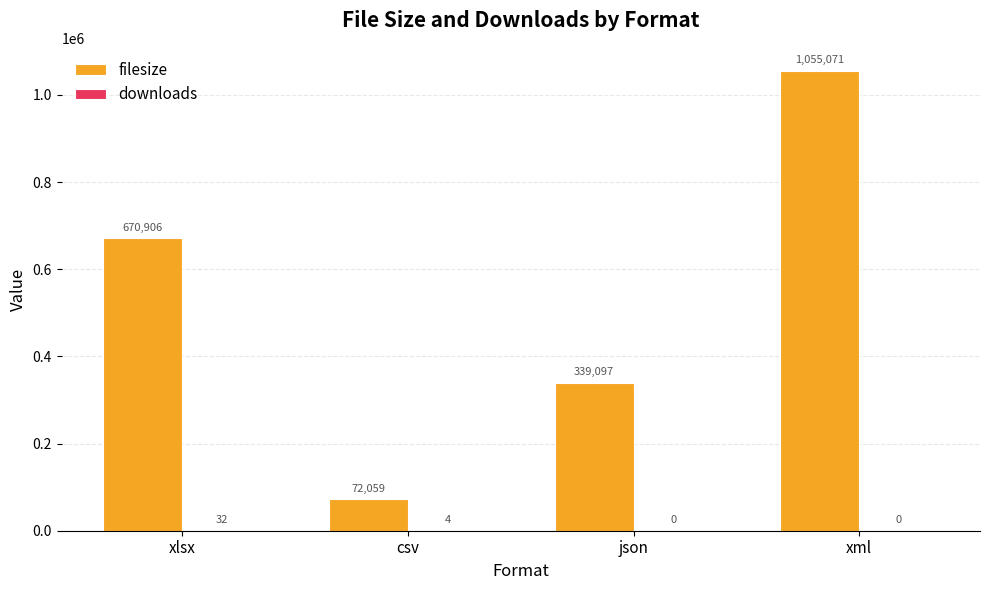

Which series has the largest range (max minus min)?

filesize